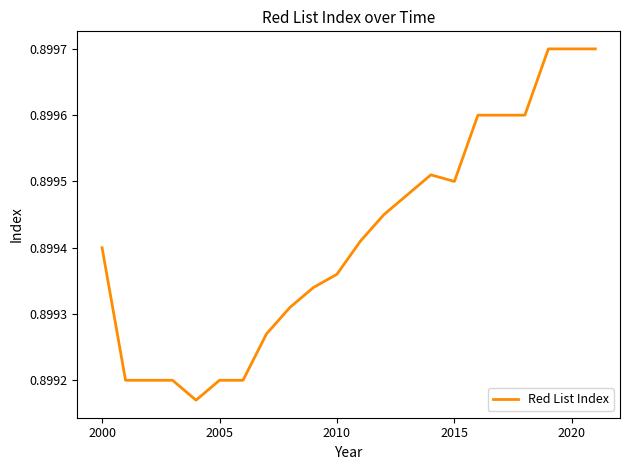

True or false: the data has more than 1 interior local peaks.

False